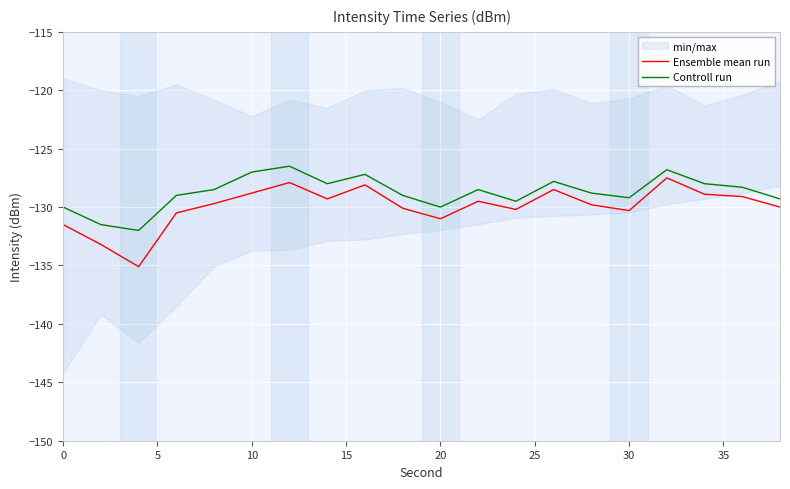

True or false: Ensemble mean run and Controll run cross at least once.

False